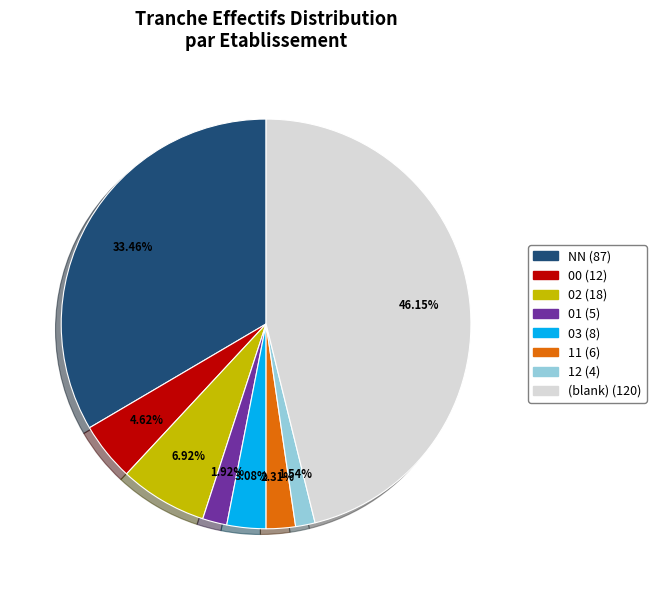

Count the number of slices in the pie.

8